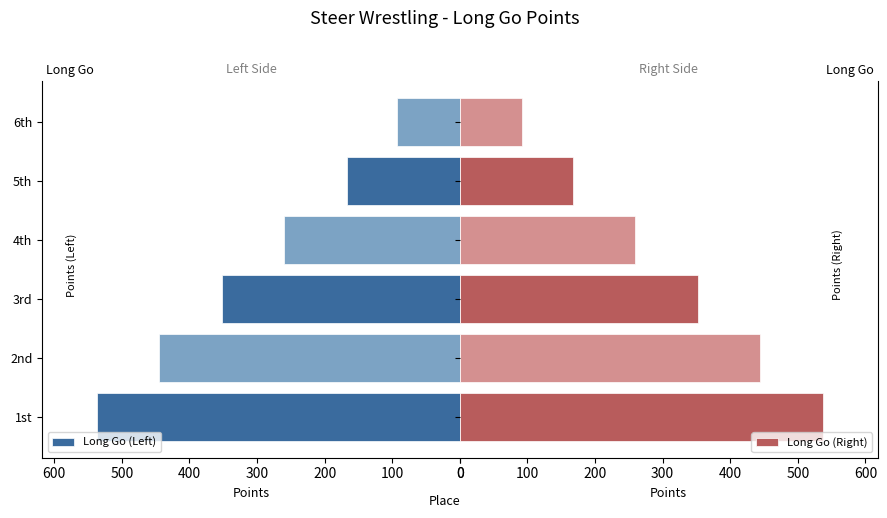

What is the minimum value for Long Go (Left)?

92.6